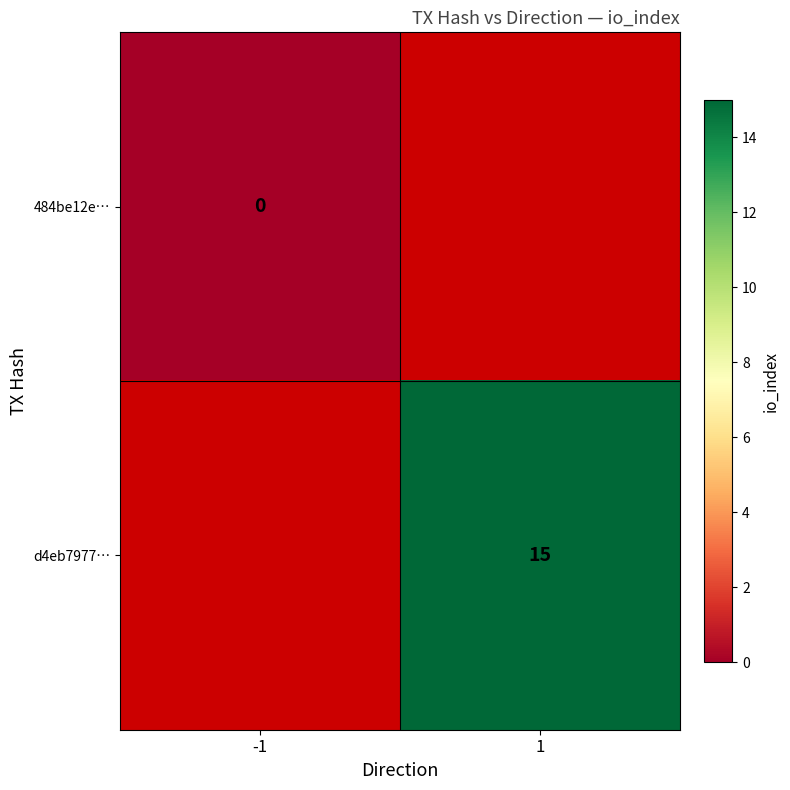

Between 1 and -1, which is larger?

-1